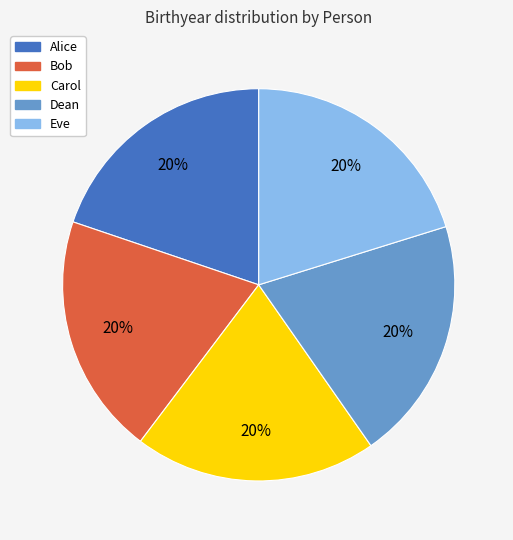

Combined, do Alice and Carol account for over 50%?

No